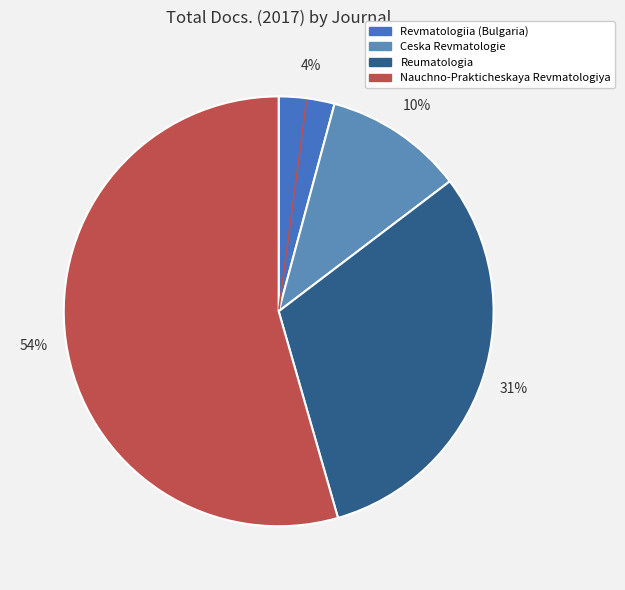

What percentage is the Nauchno-Prakticheskaya Revmatologiya slice, to the nearest percent?

54%